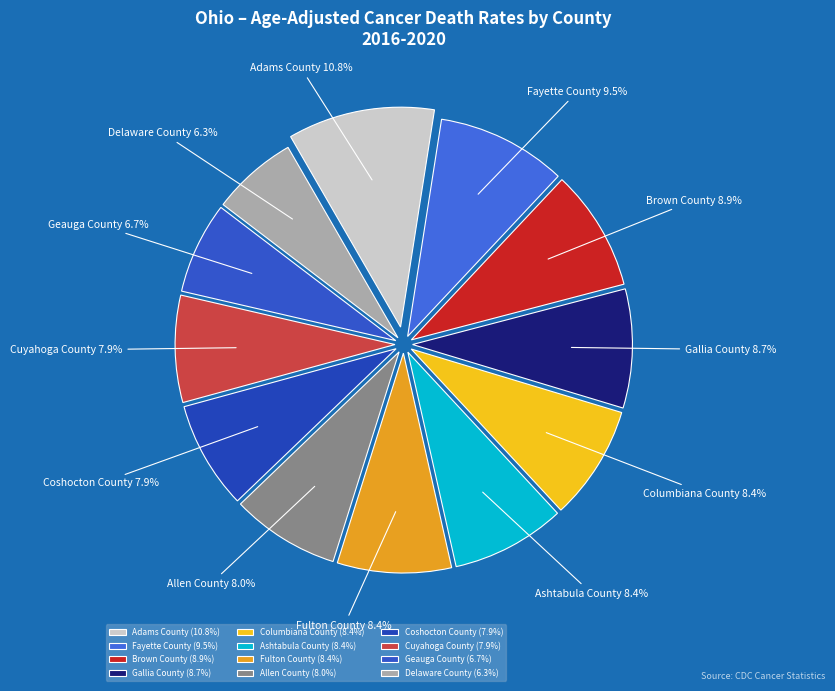

Between Columbiana County and Geauga County, which is larger?

Columbiana County